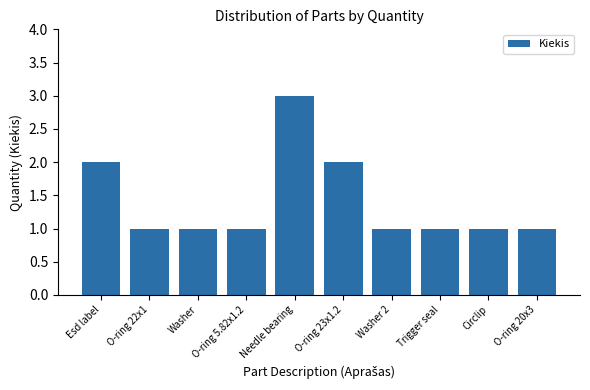

Approximately how many times larger is the value at Washer compared to Washer 2?

1.0